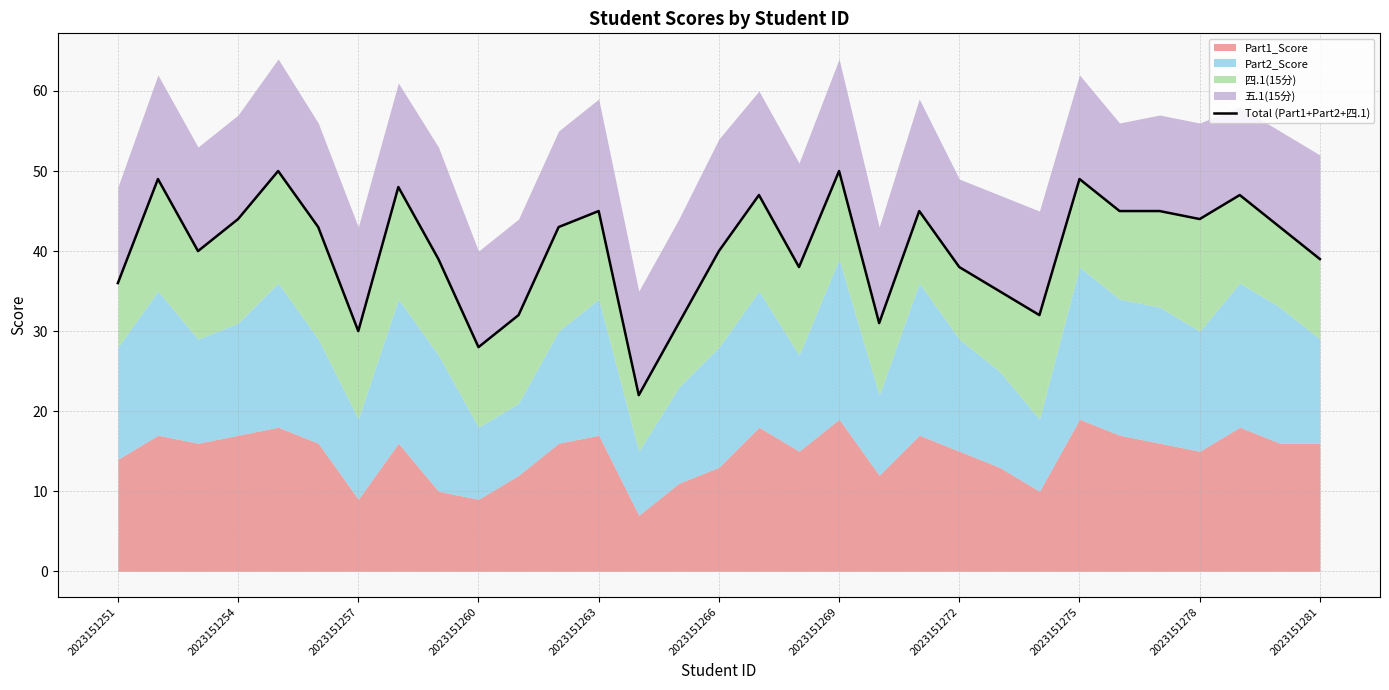

How many values are below 43?

15